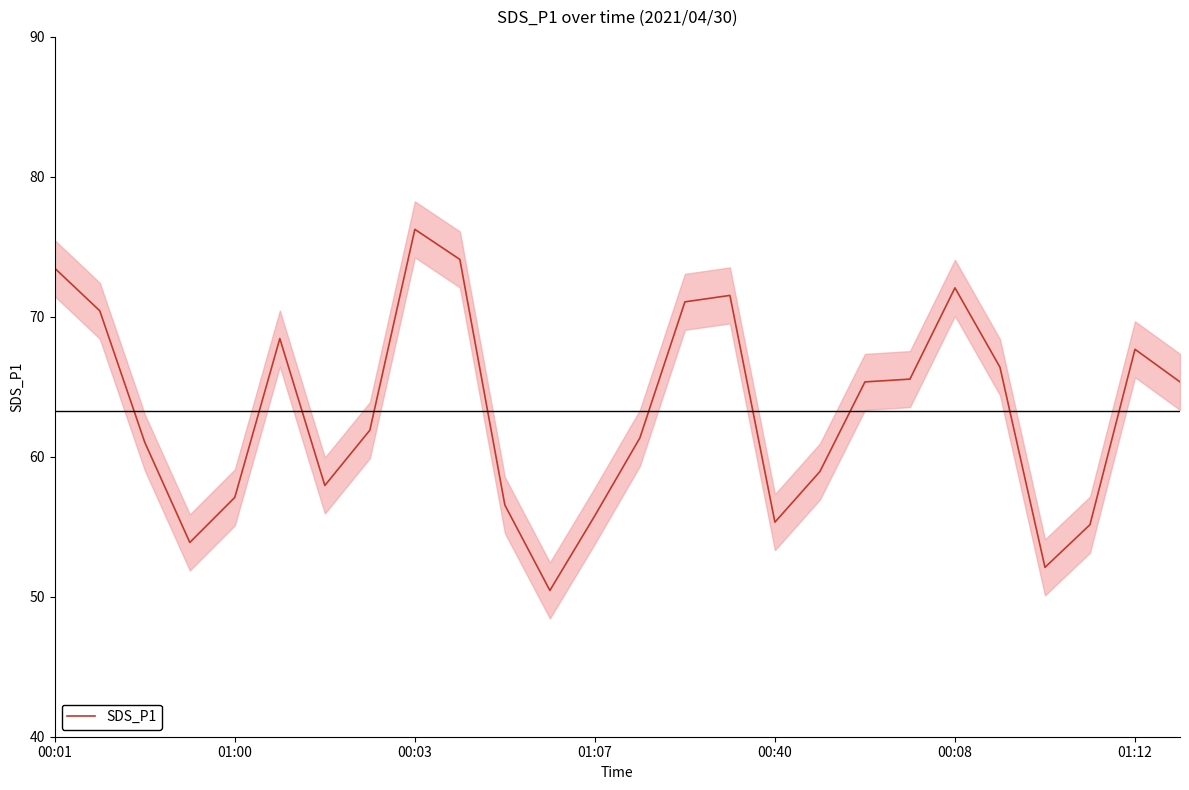

What is the difference between the values at 25 and 13?

4.0